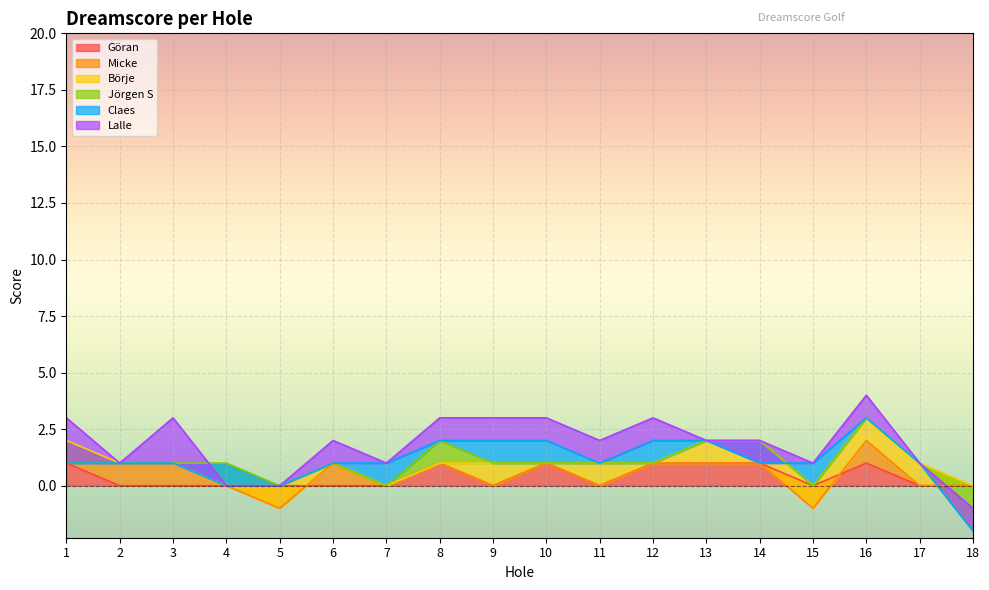

How many values in the Jörgen S series are below 0?

2